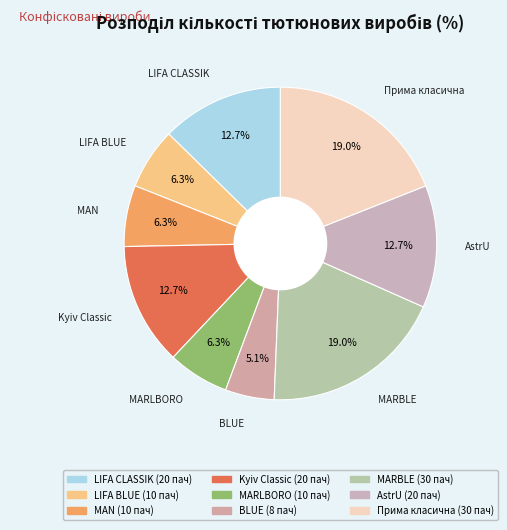

Is it true that Прима класична is 19% of the pie?

True